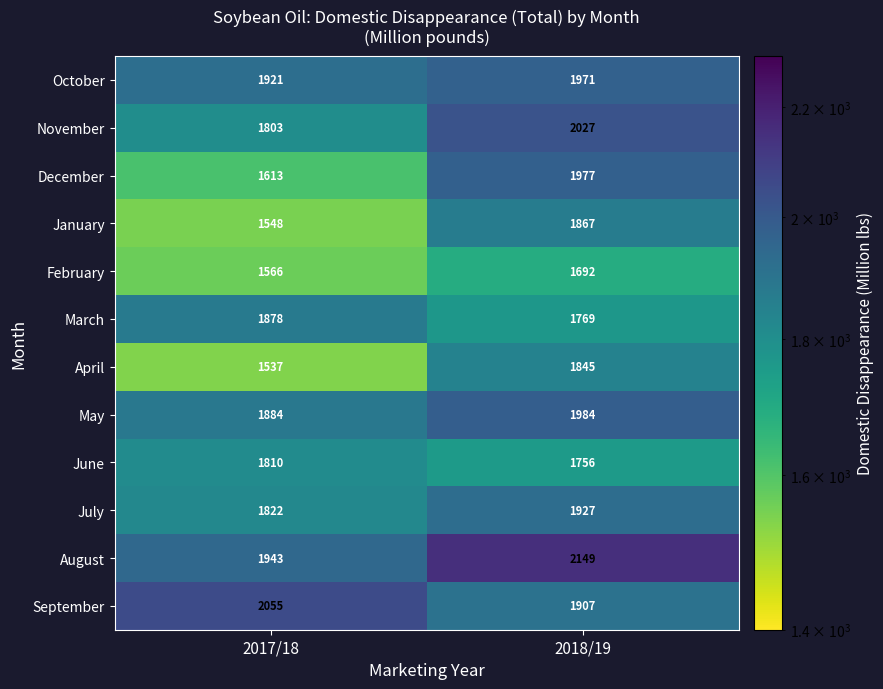

Which label corresponds to the largest value in the chart?

2018/19